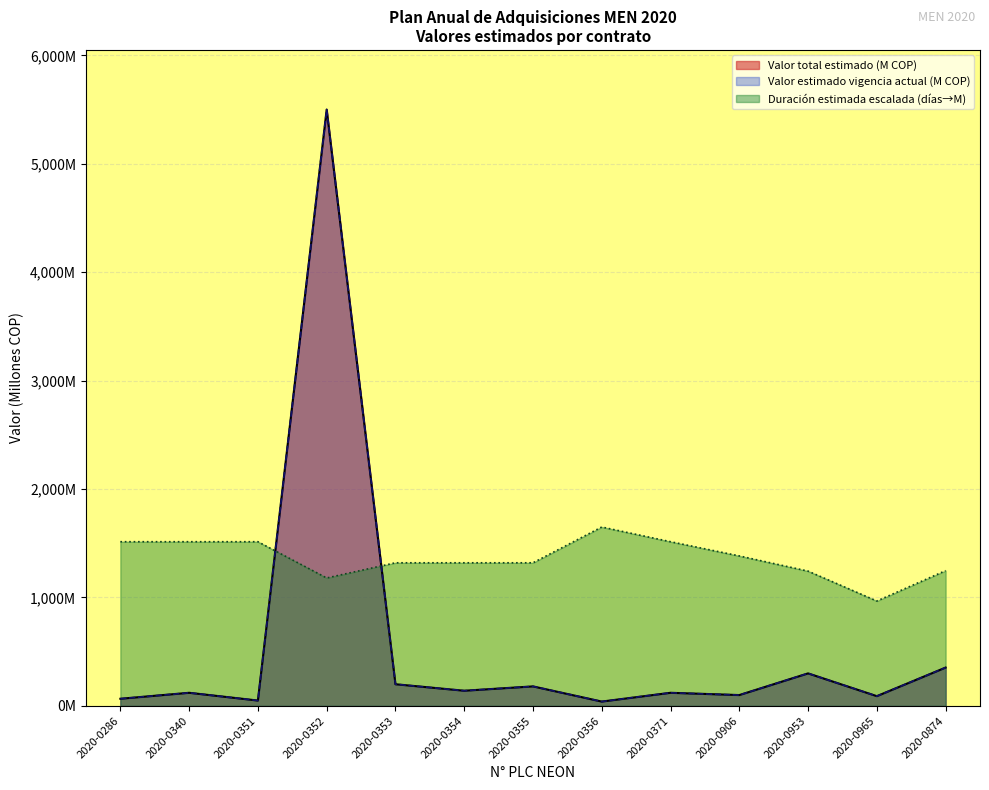

Which has a higher value, 2020-0874 or 2020-0351?

2020-0874